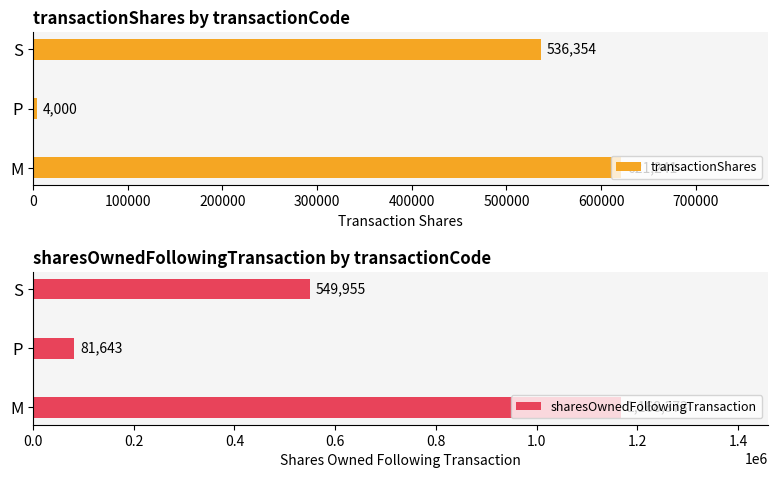

True or false: transactionShares has a value of 954829 at 0.

False